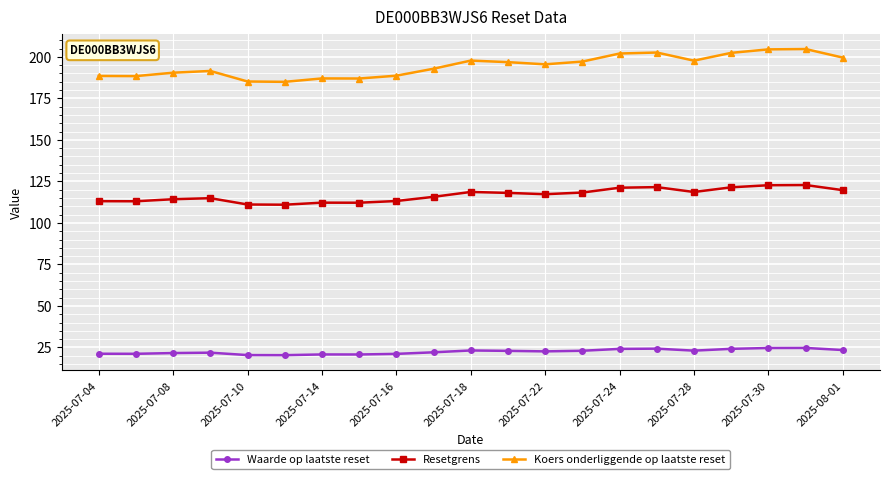

What is the average value of the Waarde op laatste reset series?

22.5